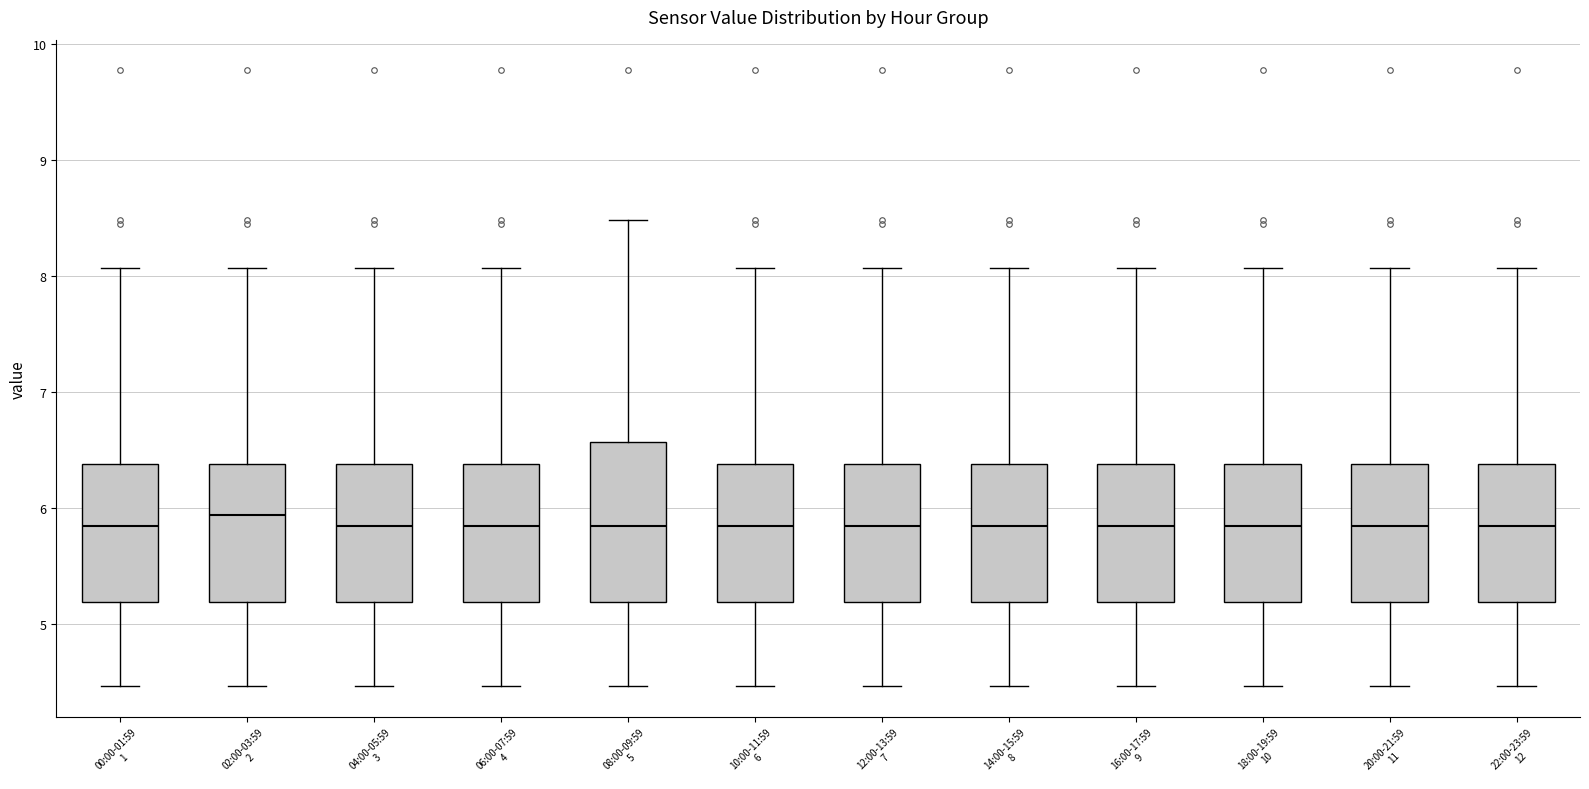

Which box is the tallest, from its lower edge to its upper edge?

08:00-09:59 5